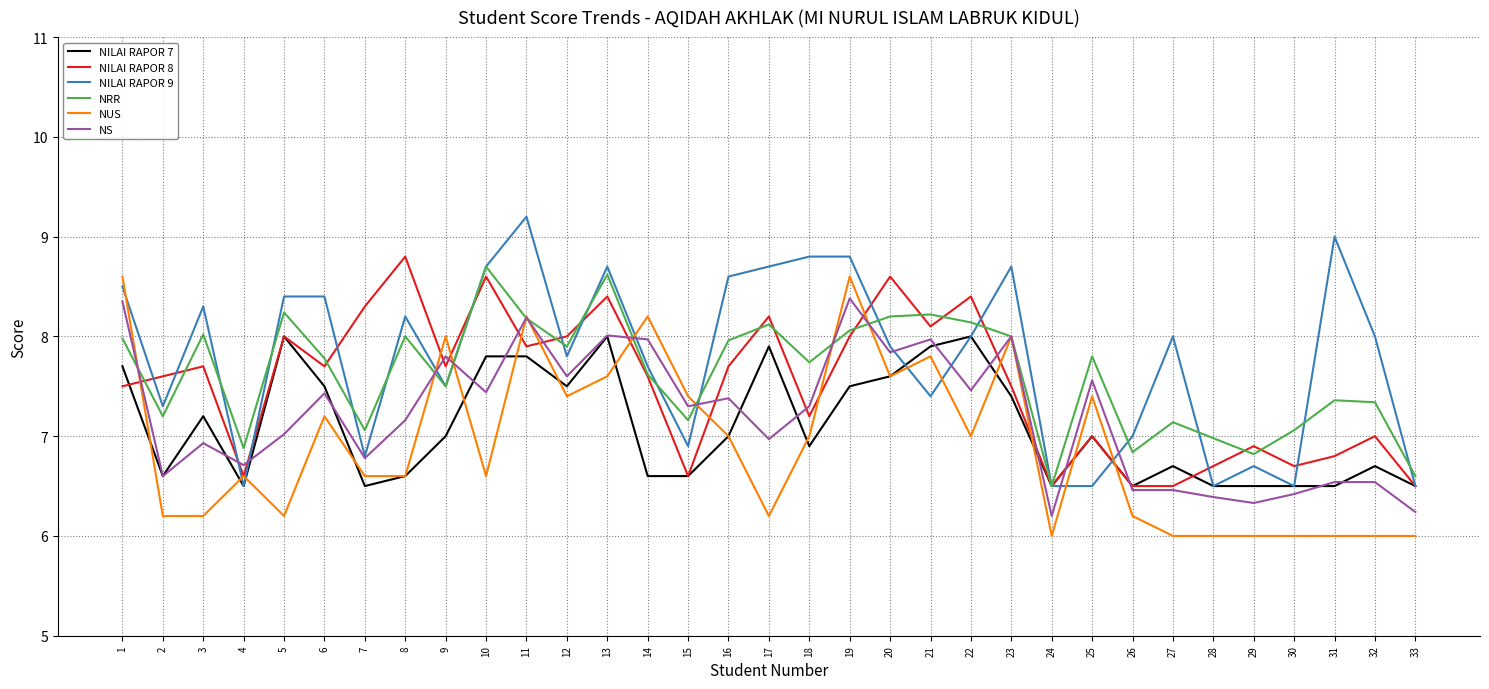

Between 22 and 30, which series saw the biggest shift?

NILAI RAPOR 8